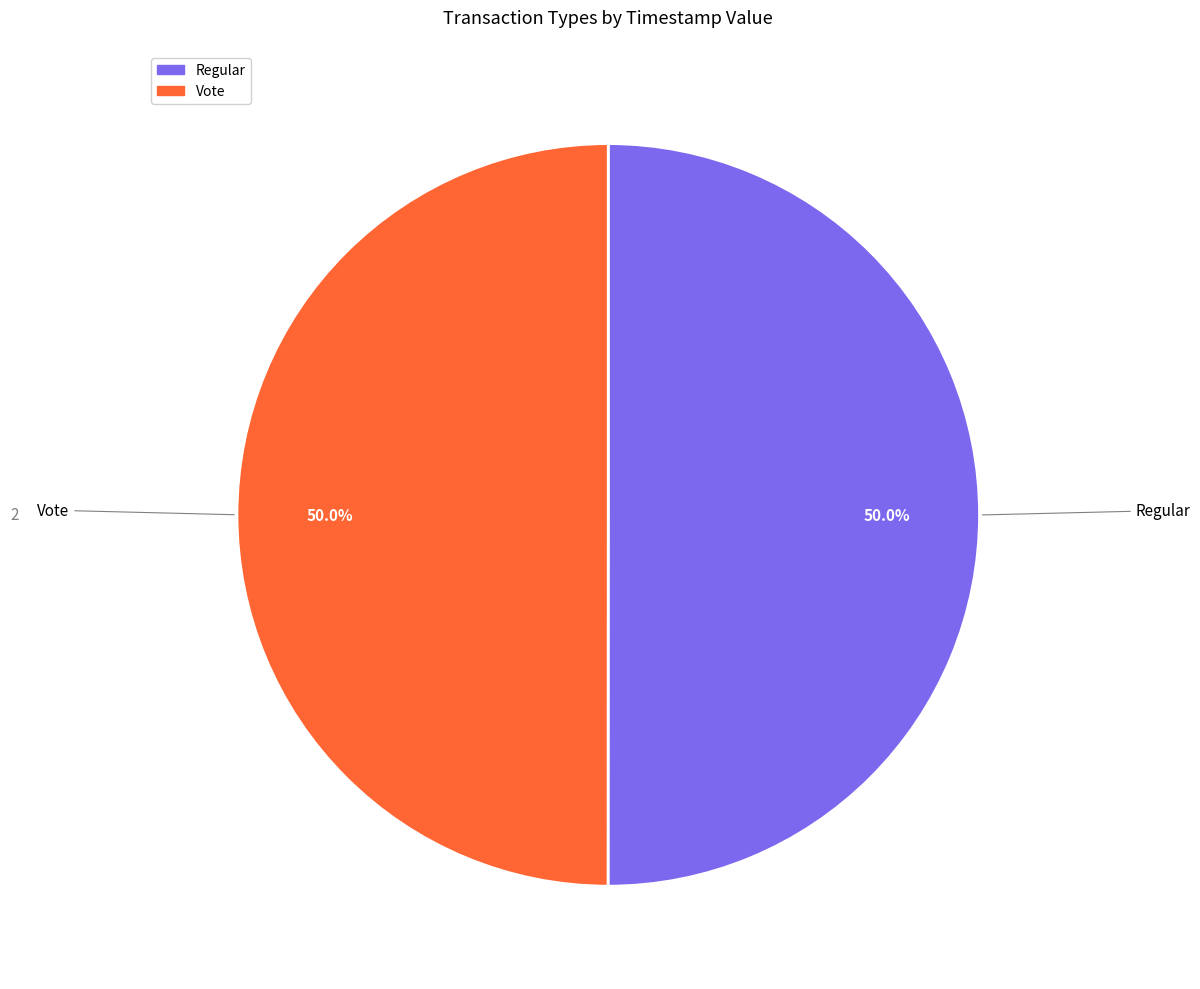

Is the sum of Vote and Regular greater than half?

Yes